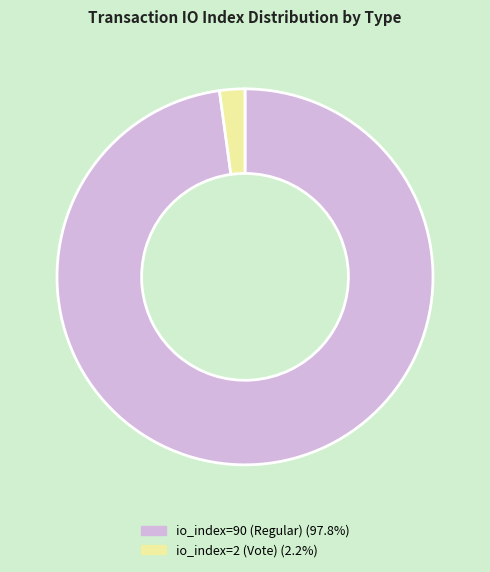

What is the ratio of the value at io_index=90 (Regular) to the value at io_index=2 (Vote)?

45.0